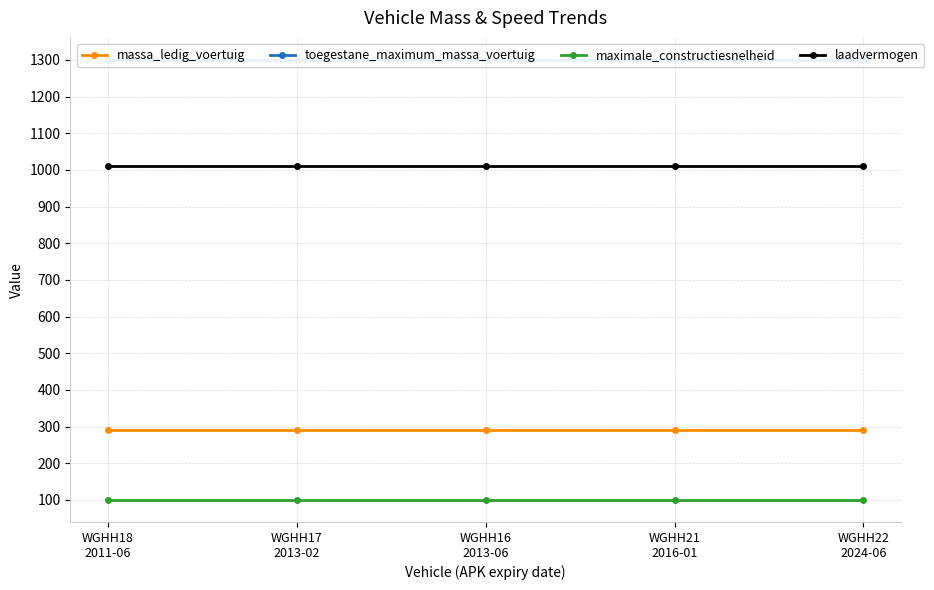

Is the value of maximale_constructiesnelheid at WGHH22
2024-06 greater than the value of laadvermogen at WGHH18
2011-06?

No